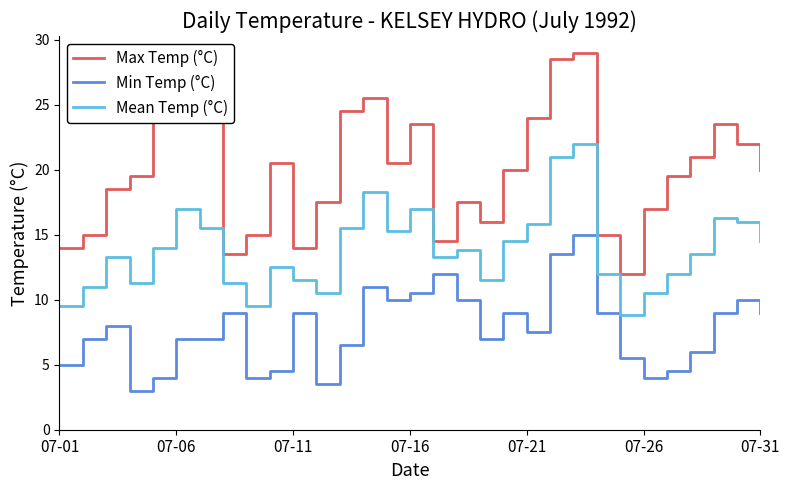

Which series has the largest total across all categories?

Max Temp (°C)